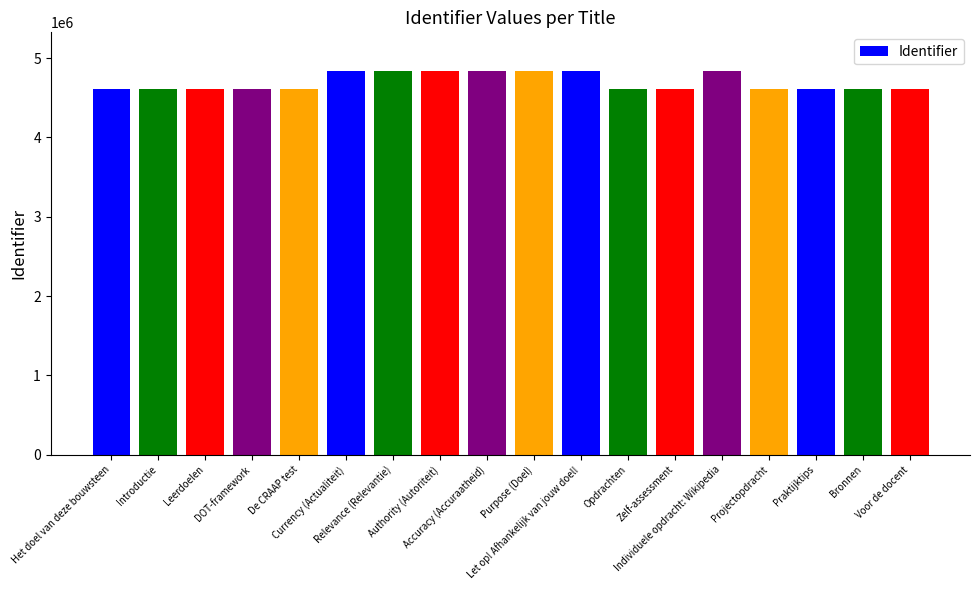

What is the smallest value displayed?

4604898